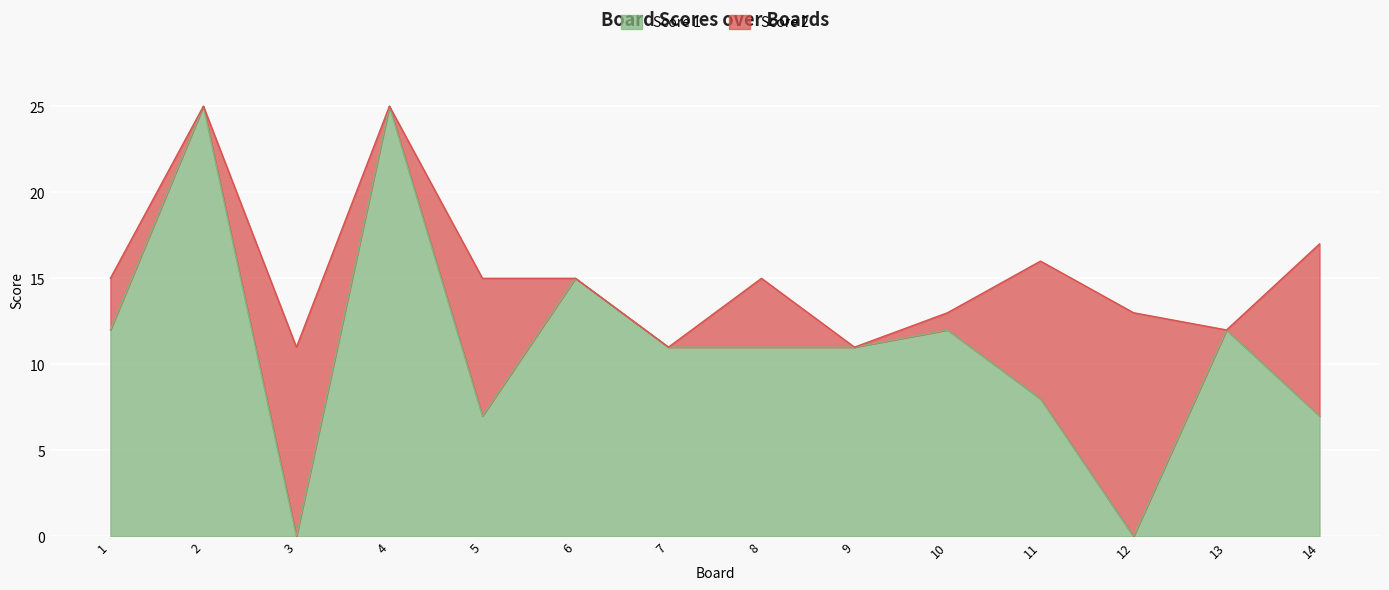

The value at 2 is 38. True or false?

False